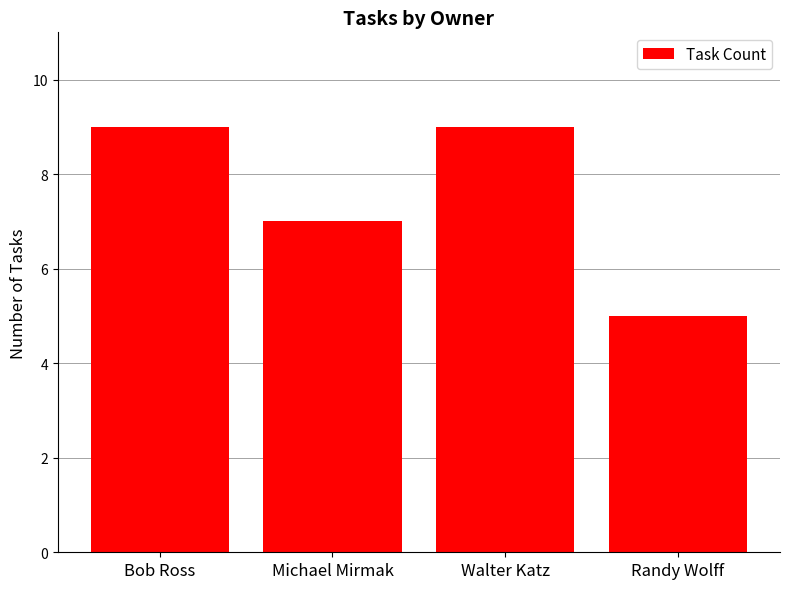

What is the difference between the values at Michael Mirmak and Bob Ross?

2